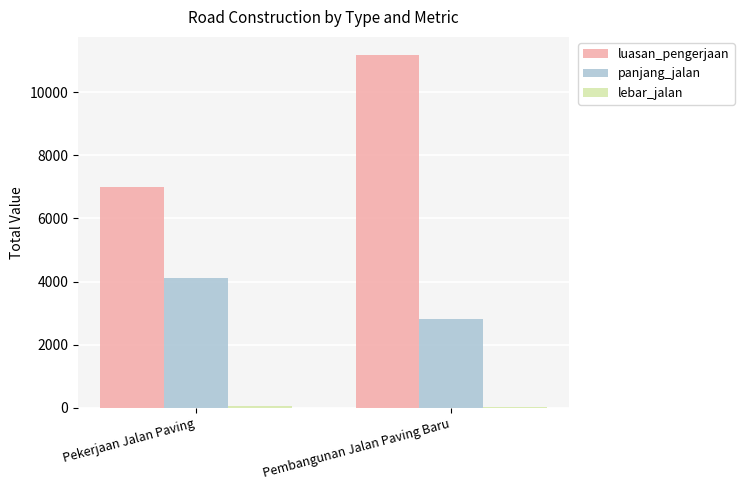

How many distinct data groups are displayed?

3